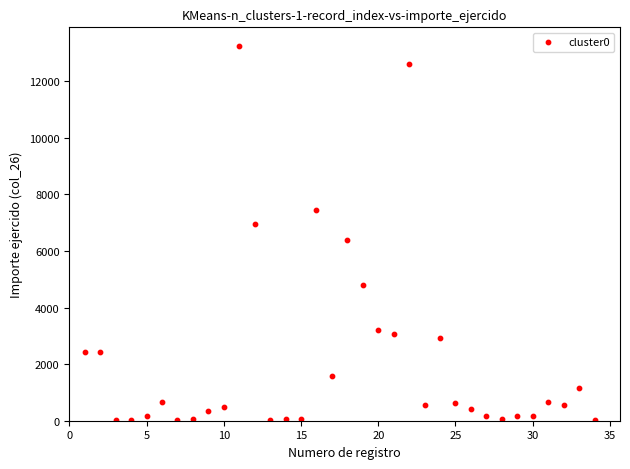

What is the range of Y values (max minus min)?

13222.0